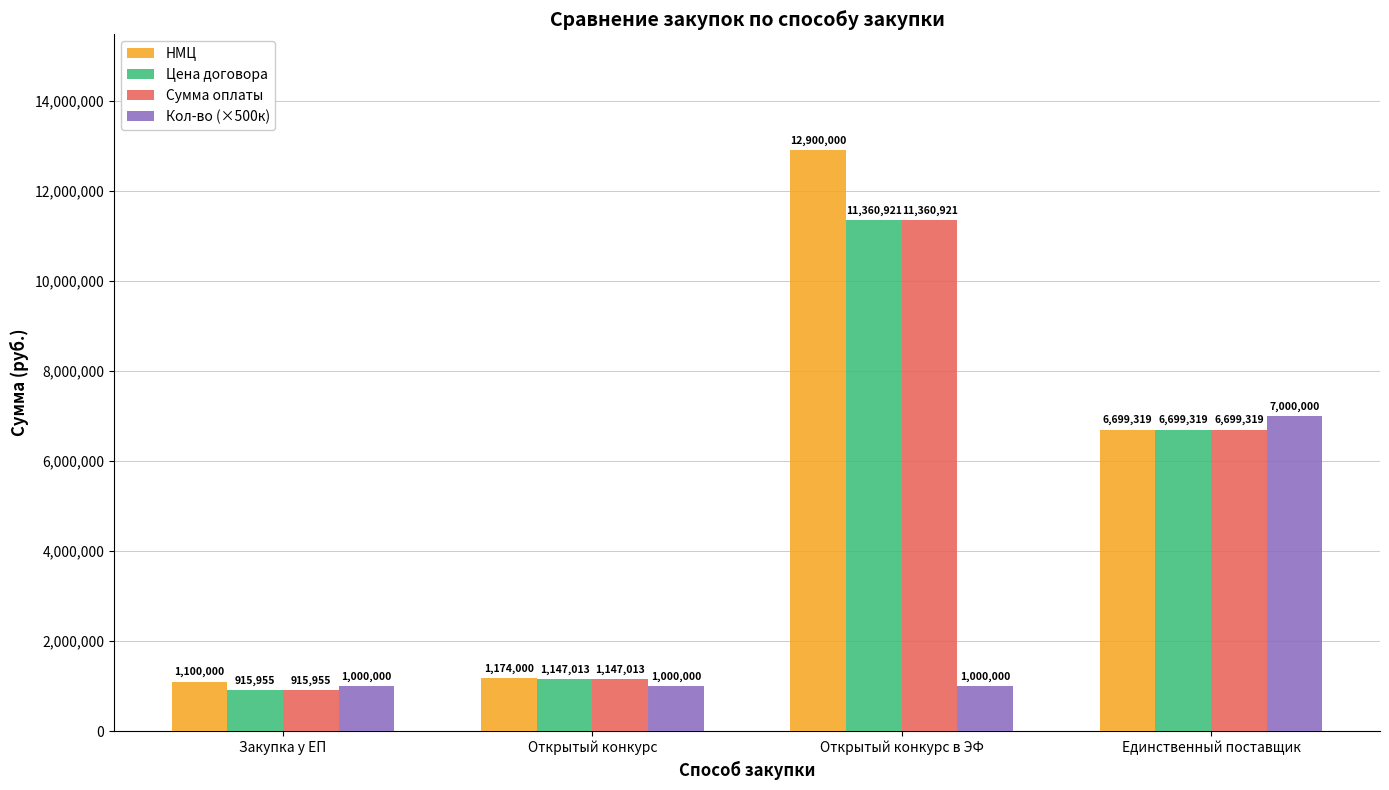

At which label is Сумма оплаты closest to 6138437?

Единственный поставщик